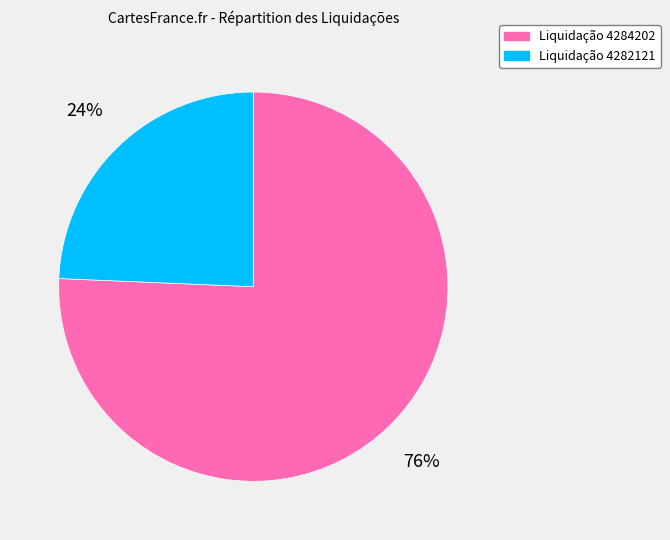

Combined, do Liquidação 4284202 and Liquidação 4282121 account for over 50%?

Yes